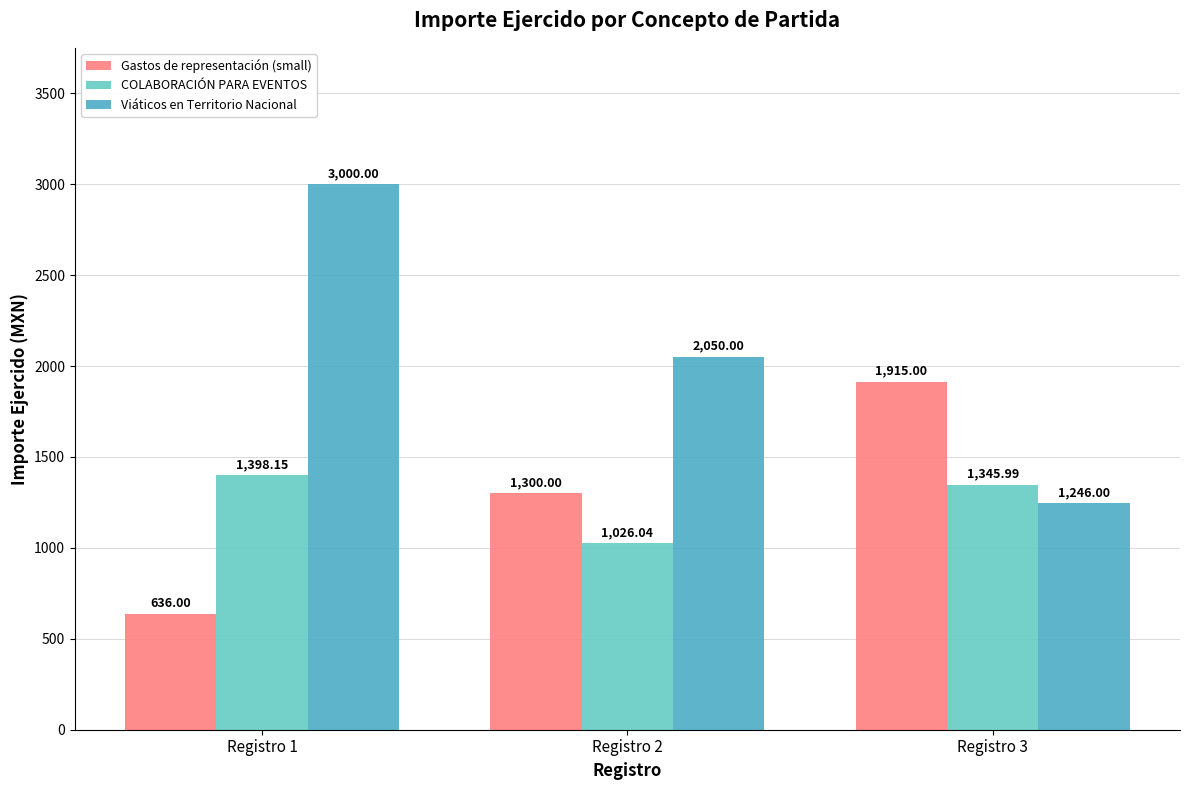

Which category has the highest value in the Viáticos en Territorio Nacional series?

Registro 1